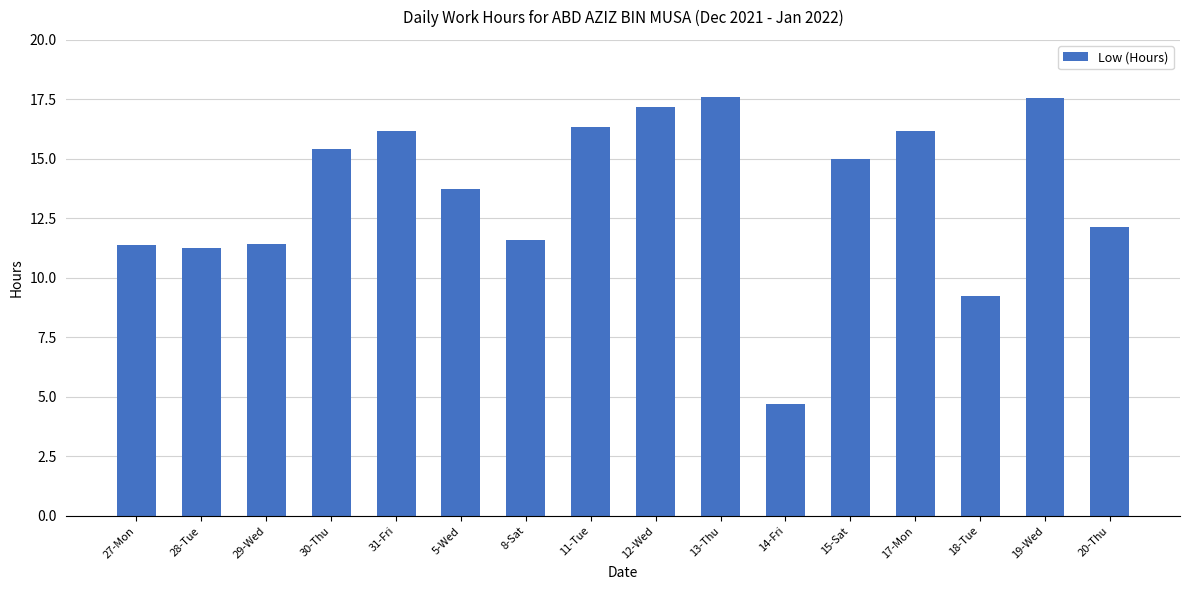

The value at 30-Thu is 21.8. True or false?

False